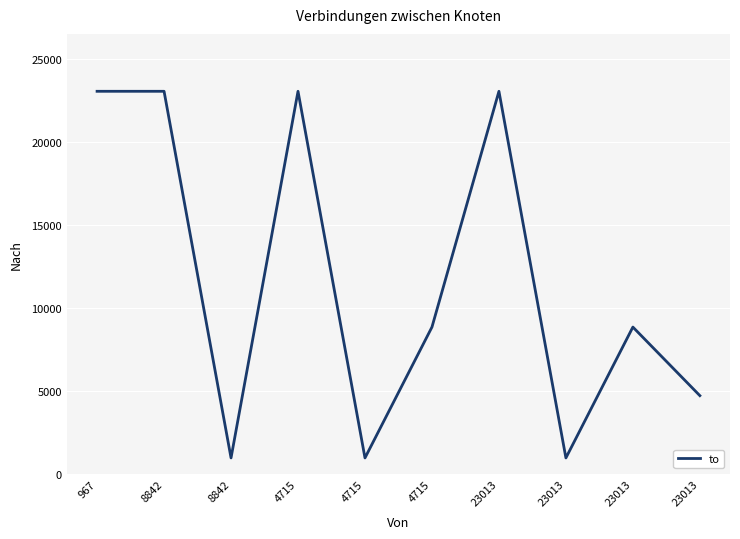

What is the greatest value displayed?

23032